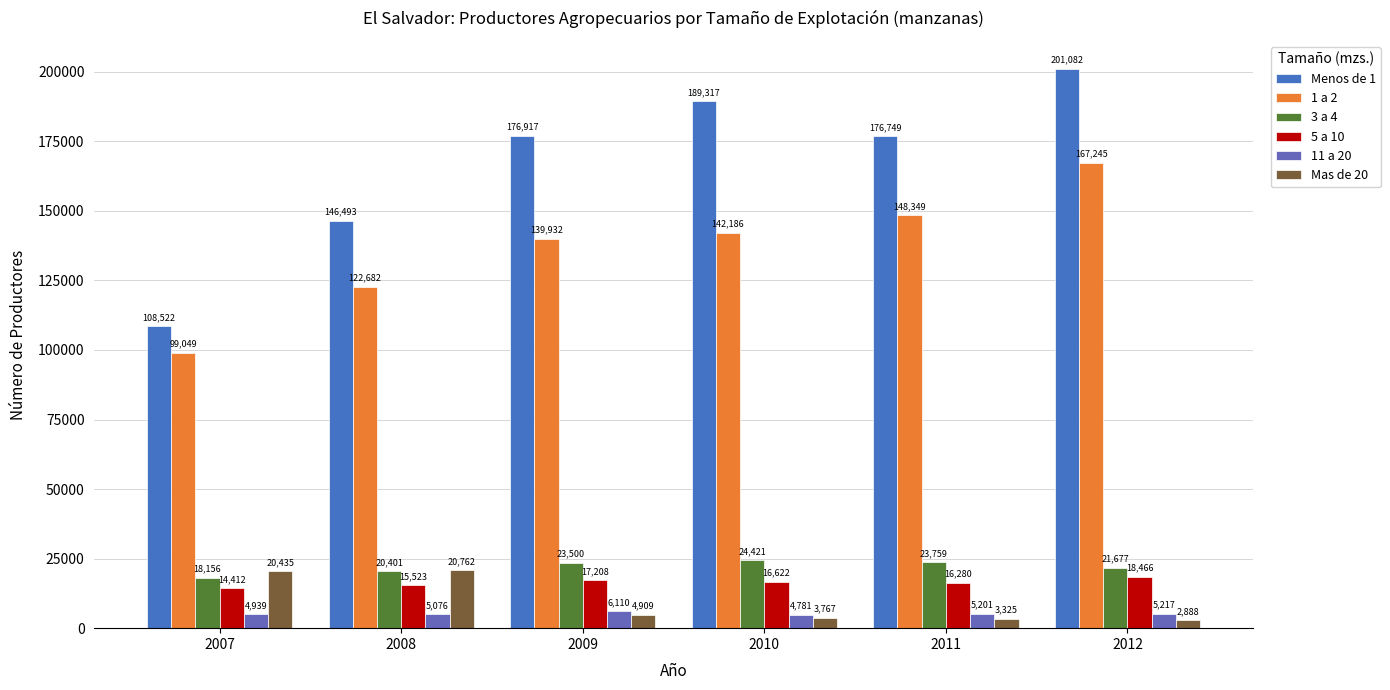

At which category does the chart reach its peak across all series?

2012